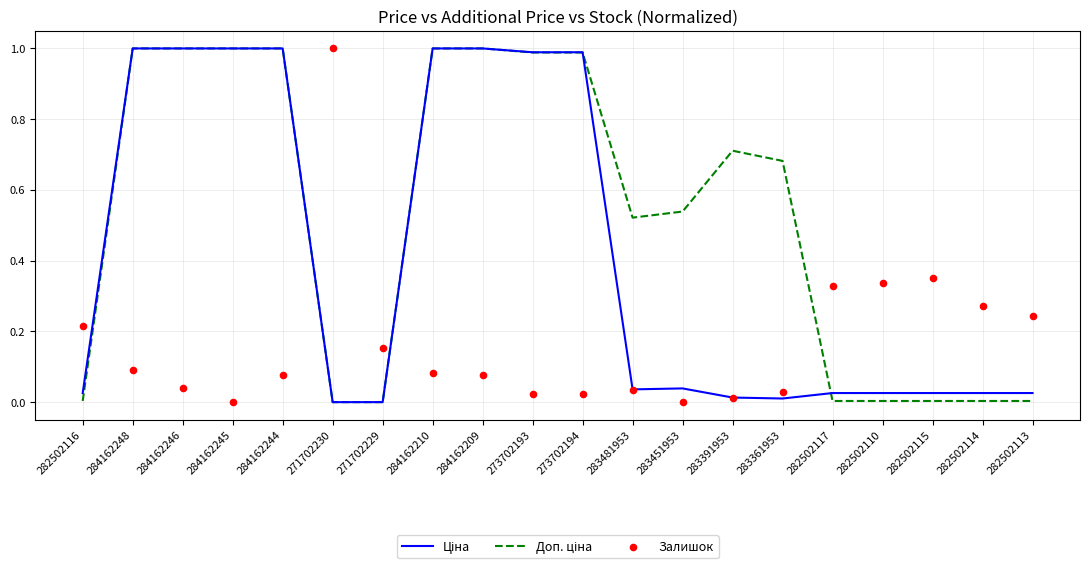

At which category is the sum across all series the highest?

284162248